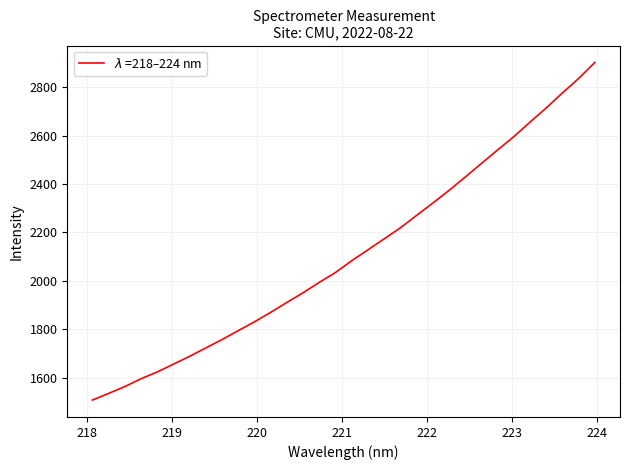

What is the maximum value shown in the chart?

2902.7